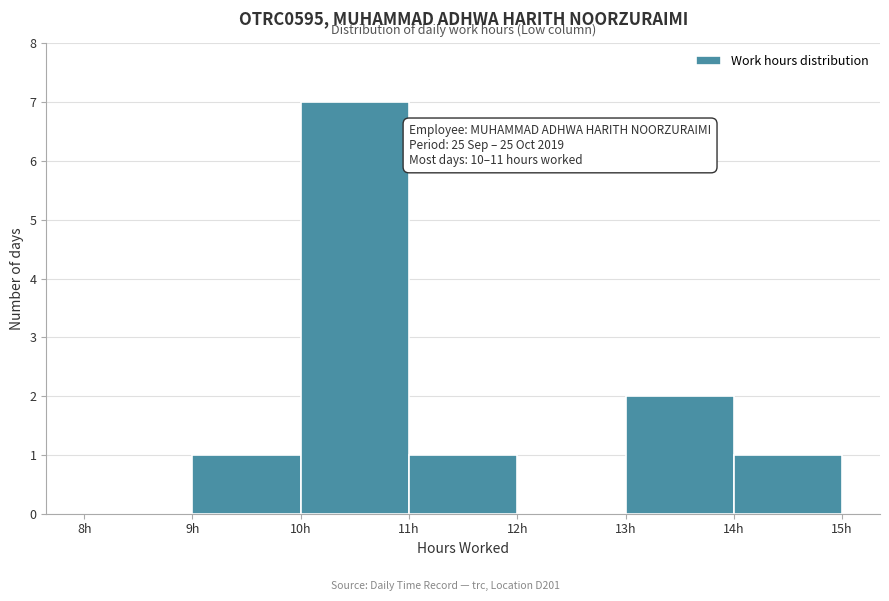

Which range on the x-axis has the tallest bar?

10 to 11